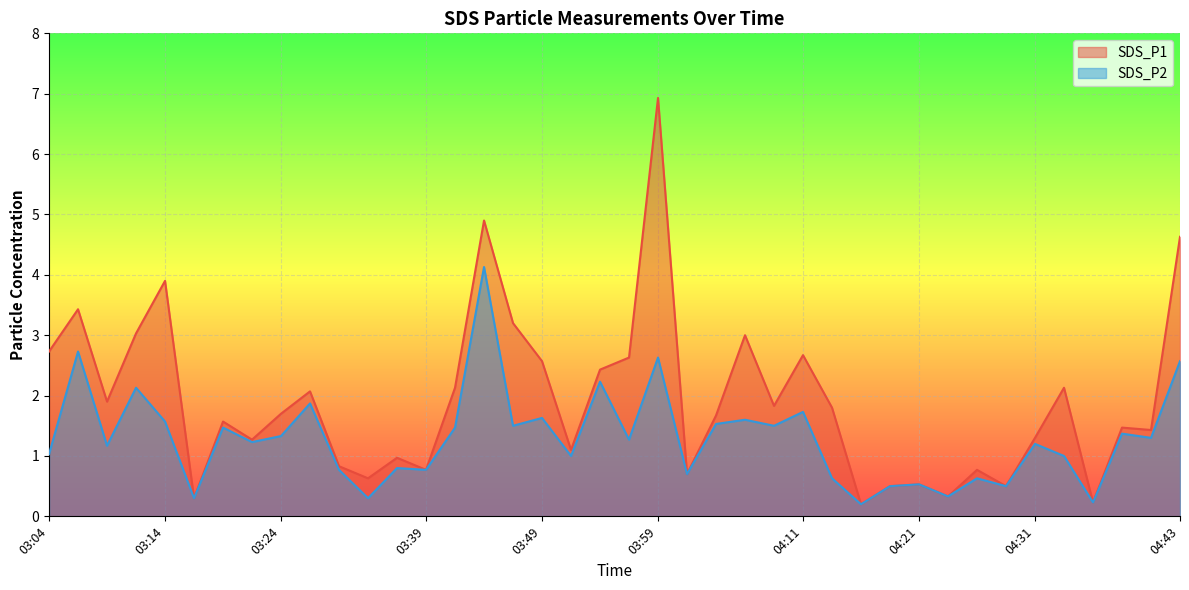

Reading right to left, what are all the values shown in this chart?

SDS_P1: 04:43=4.6	04:41=1.4	04:38=1.5	04:36=0.2	04:33=2.1	04:31=1.3	04:28=0.5	04:26=0.8	04:24=0.3	04:21=0.5	04:19=0.5	04:16=0.2	04:14=1.8	04:11=2.7	04:09=1.8	04:06=3.0	04:04=1.7	04:01=0.7	03:59=6.9	03:56=2.6	03:54=2.4	03:51=1.1	03:49=2.6	03:47=3.2	03:44=4.9	03:42=2.1	03:39=0.8	03:34=1.0	03:31=0.6	03:29=0.8	03:26=2.1	03:24=1.7	03:22=1.3	03:19=1.6	03:17=0.3	03:14=3.9	03:12=3.0	03:09=1.9	03:07=3.4	03:04=2.7
SDS_P2: 04:43=2.6	04:41=1.3	04:38=1.4	04:36=0.2	04:33=1.0	04:31=1.2	04:28=0.5	04:26=0.6	04:24=0.3	04:21=0.5	04:19=0.5	04:16=0.2	04:14=0.6	04:11=1.7	04:09=1.5	04:06=1.6	04:04=1.5	04:01=0.7	03:59=2.6	03:56=1.3	03:54=2.2	03:51=1.0	03:49=1.6	03:47=1.5	03:44=4.1	03:42=1.5	03:39=0.8	03:34=0.8	03:31=0.3	03:29=0.8	03:26=1.9	03:24=1.3	03:22=1.2	03:19=1.5	03:17=0.3	03:14=1.6	03:12=2.1	03:09=1.2	03:07=2.7	03:04=1.0